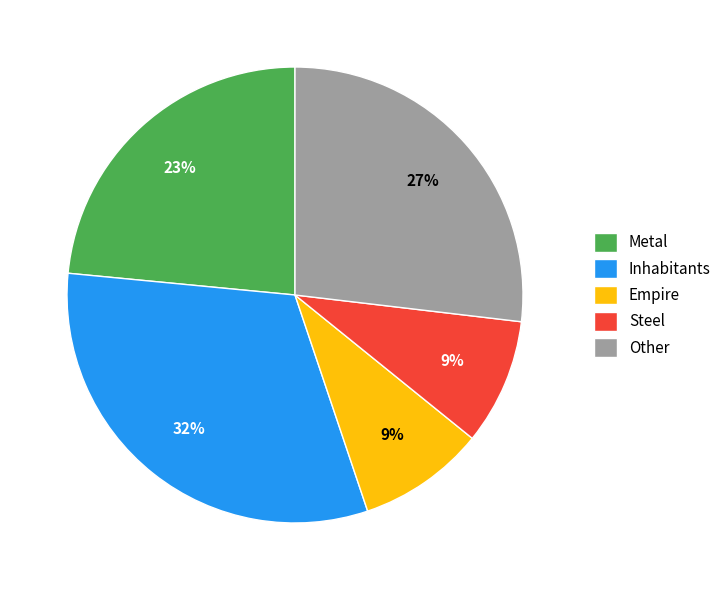

Is Other the majority of the pie?

No